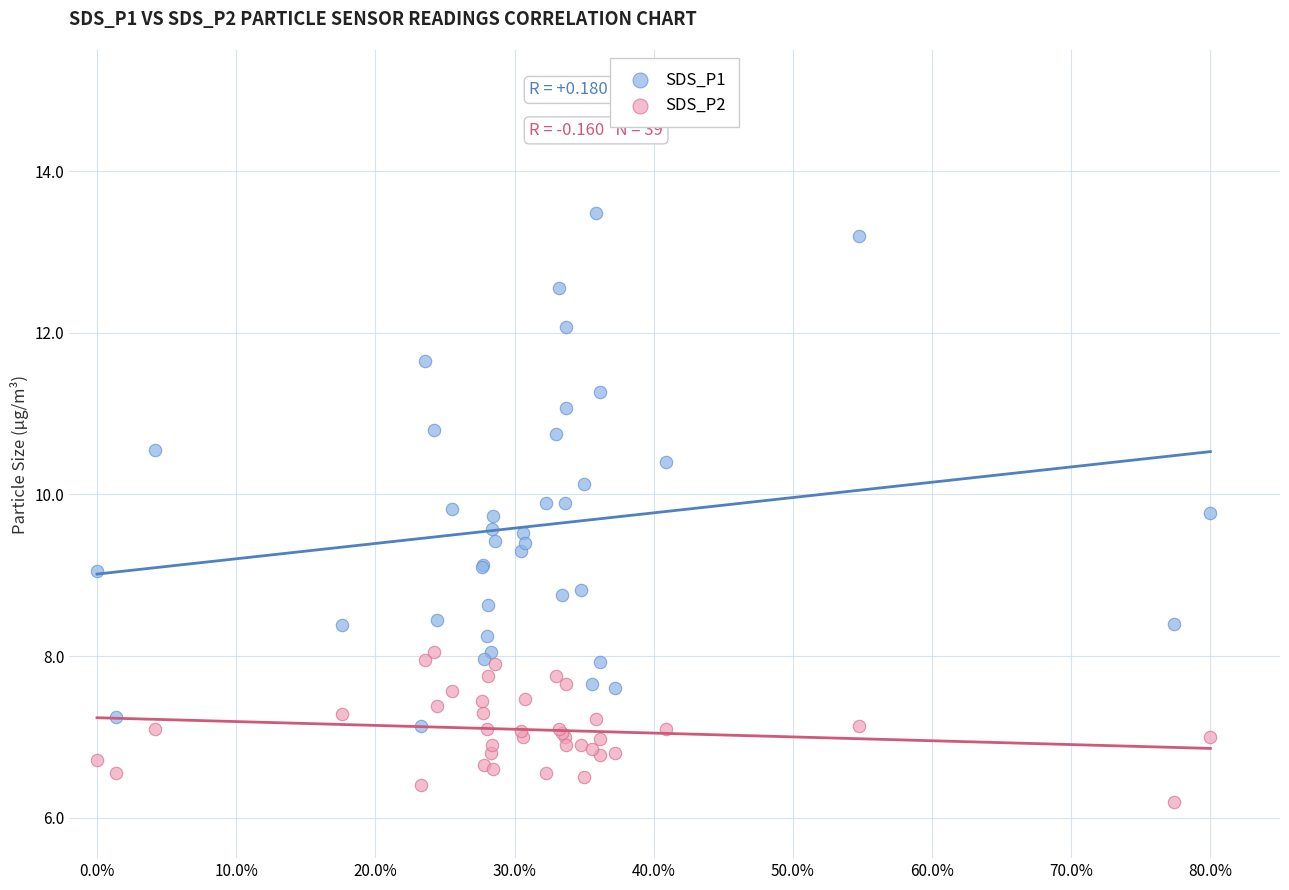

What are all the series names shown in the legend?

SDS_P1, SDS_P2